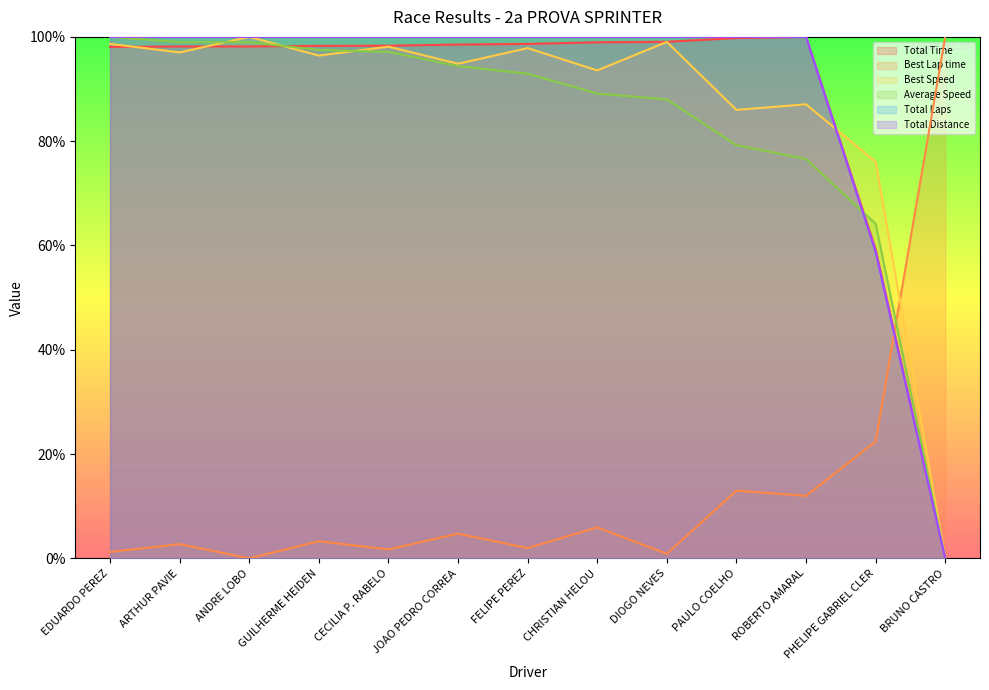

What are all the series names shown in the legend?

Total Time, Best Lap time, Best Speed, Average Speed, Total Laps, Total Distance